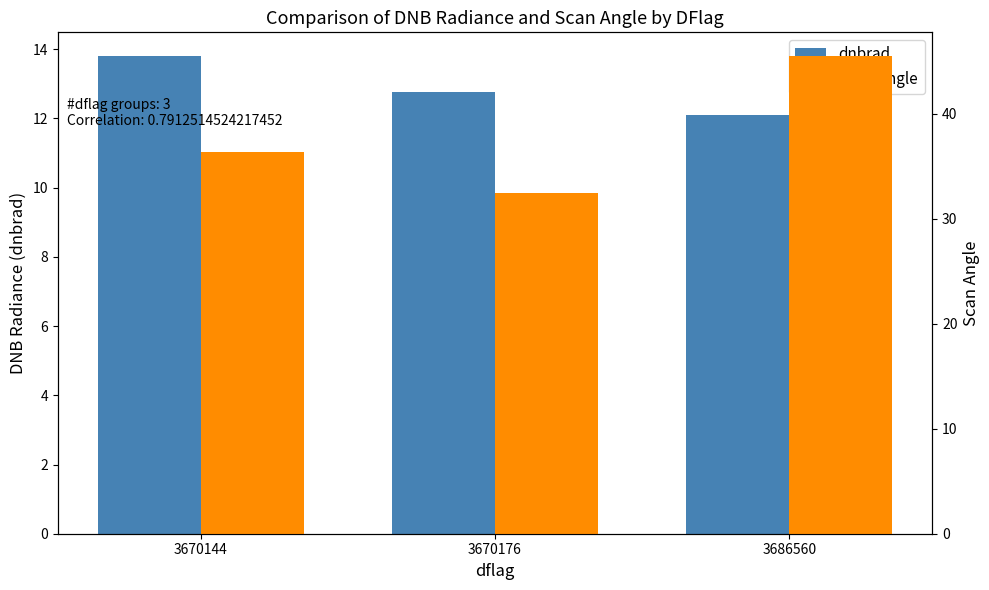

What is the sum of all scan_angle values?

114.3